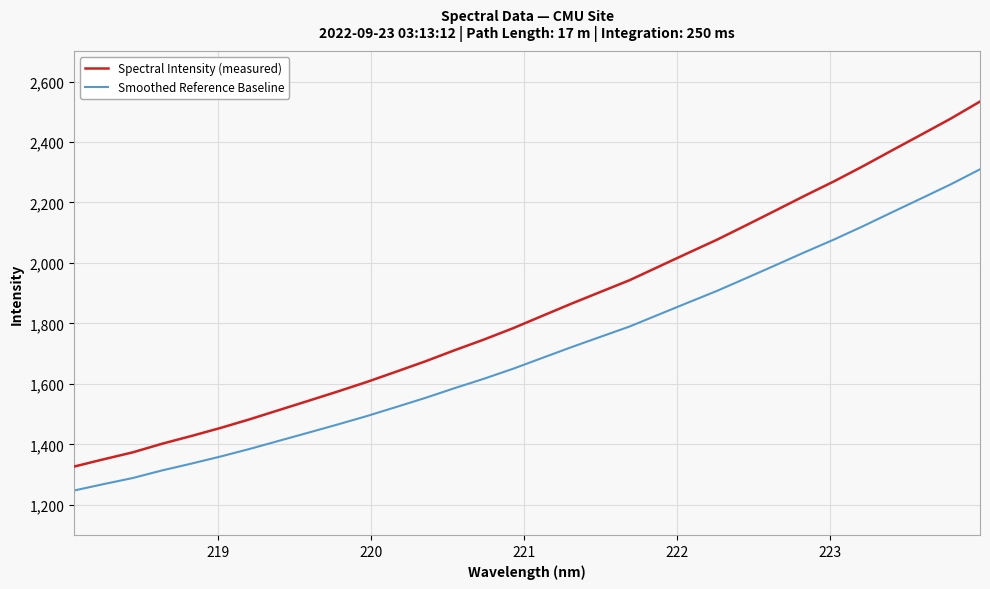

Rank the series by their maximum value, from highest to lowest.

Spectral Intensity (measured), Smoothed Reference Baseline